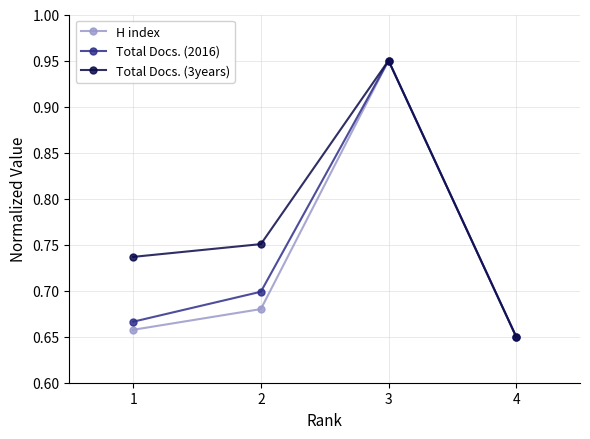

True or false: Total Docs. (2016) has a value of 0.7 at 2.

True